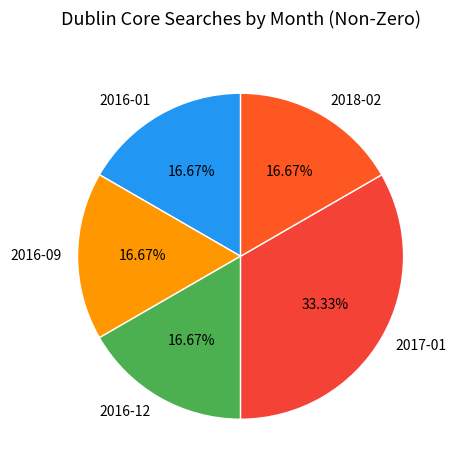

Is there any slice that represents more than half of the pie?

No